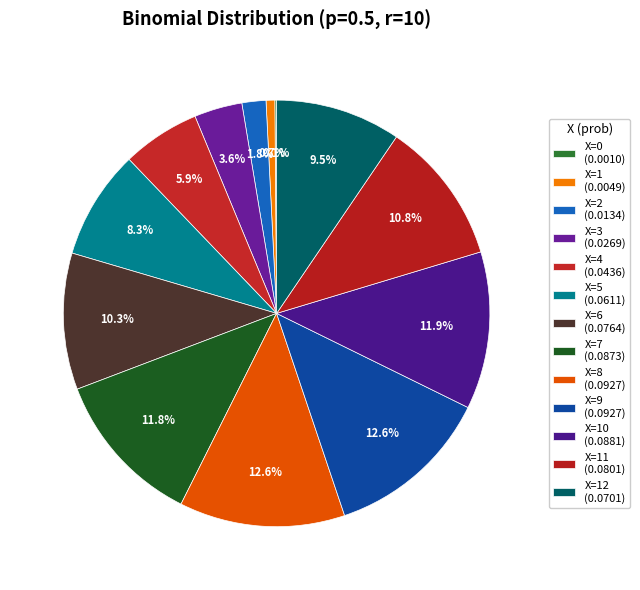

How many segments does this pie chart have?

13